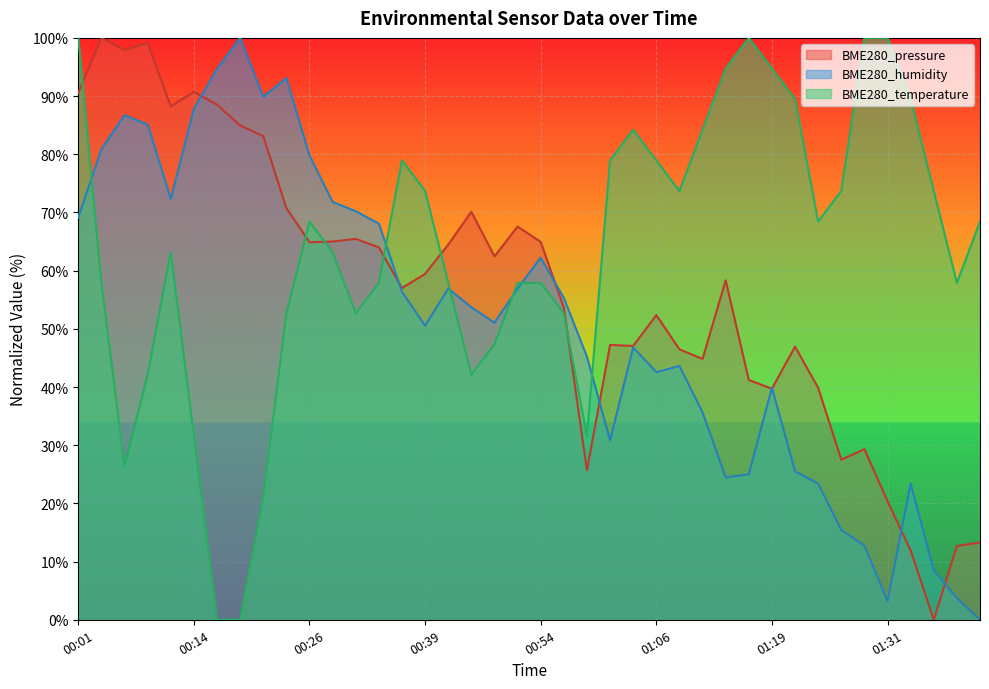

At which category does BME280_humidity reach its first local valley?

00:11